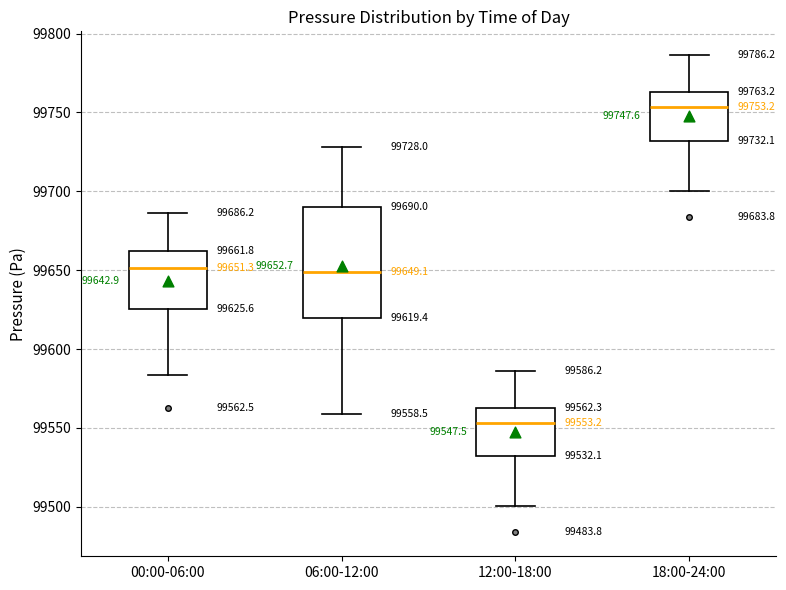

Comparing the boxes themselves (not the whiskers), which one is the tallest?

06:00-12:00